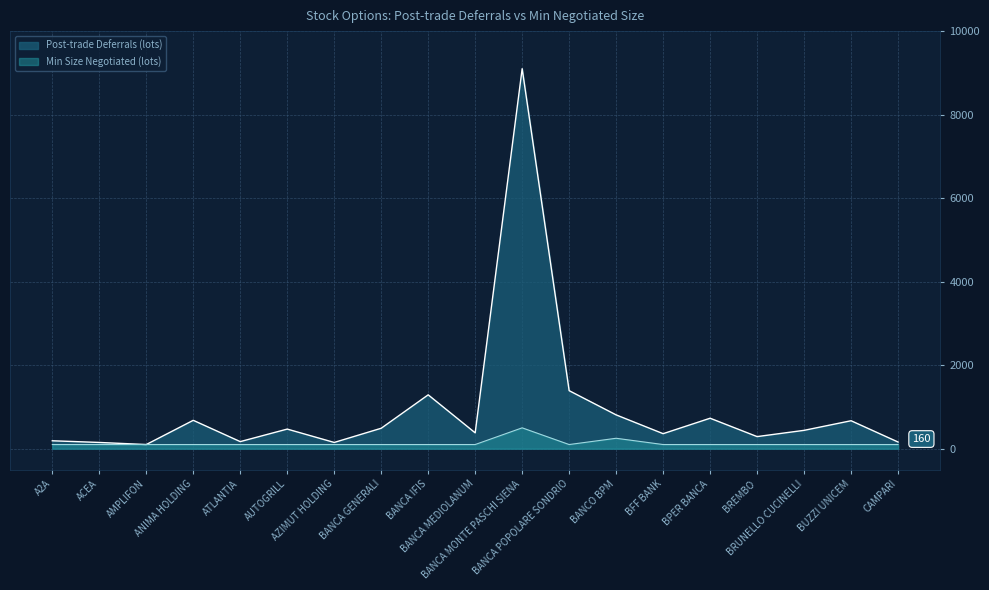

True or false: Post-trade Deferrals (lots) has a value of 134 at AMPLIFON.

False